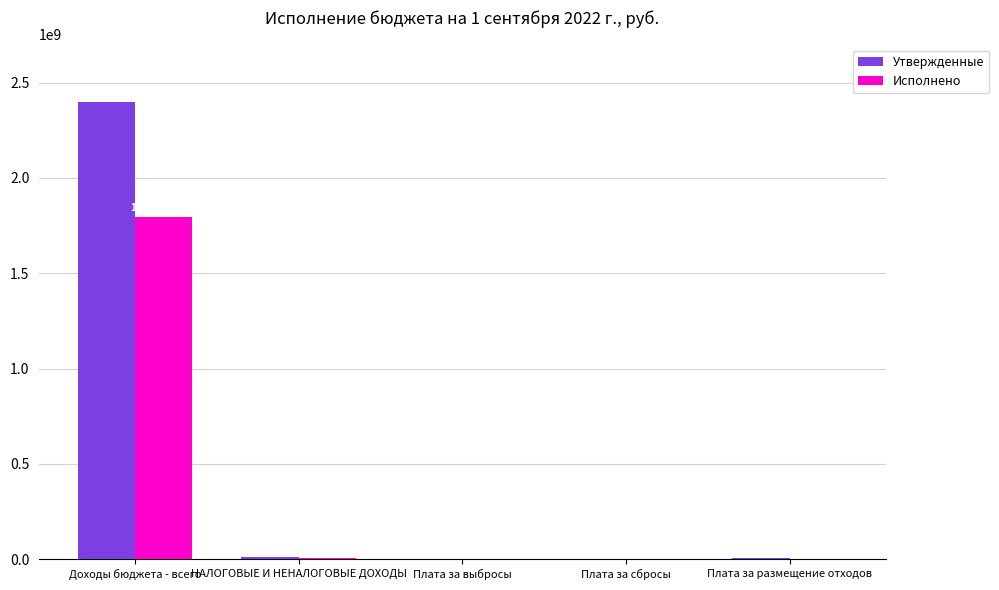

Between Доходы бюджета - всего and Плата за сбросы, which series saw the biggest shift?

Утвержденные